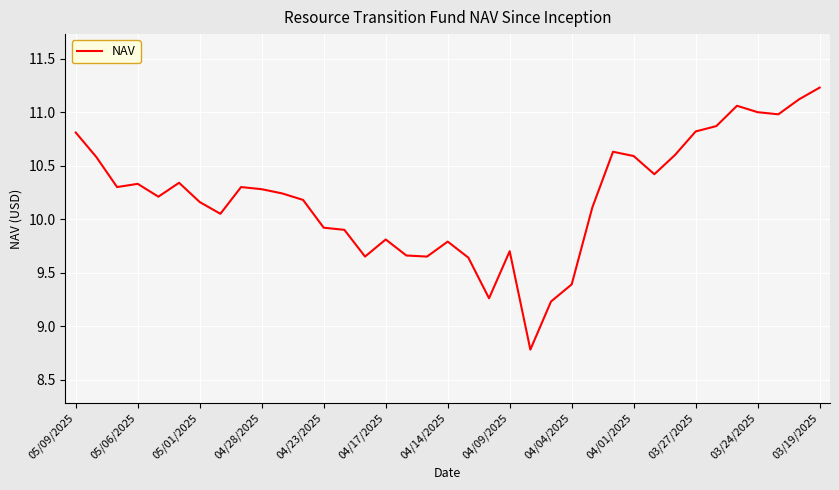

What is the greatest value displayed?

11.2